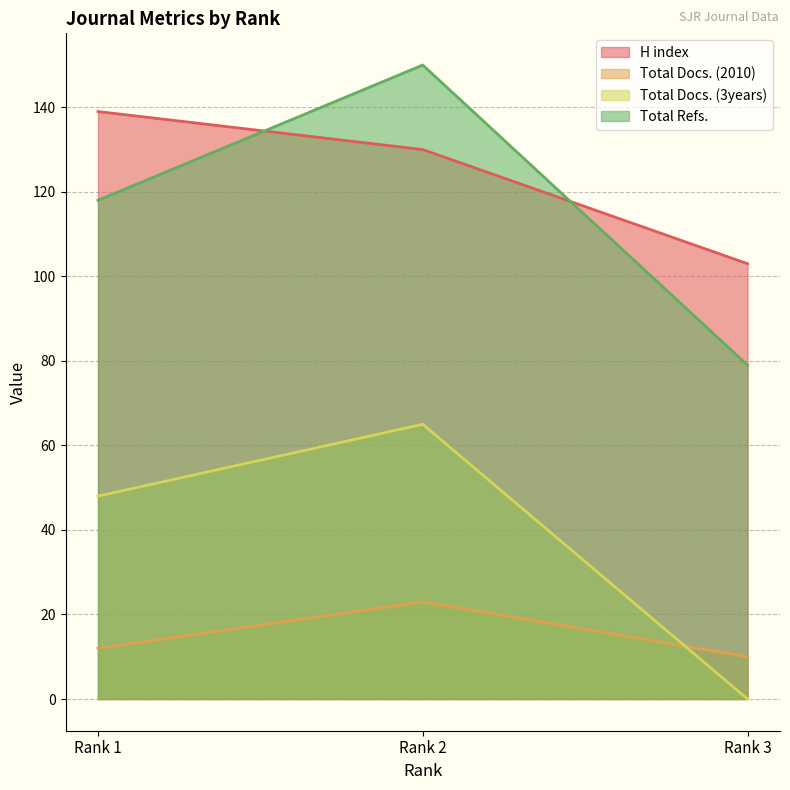

Which category has the highest value across all series?

Rank 2